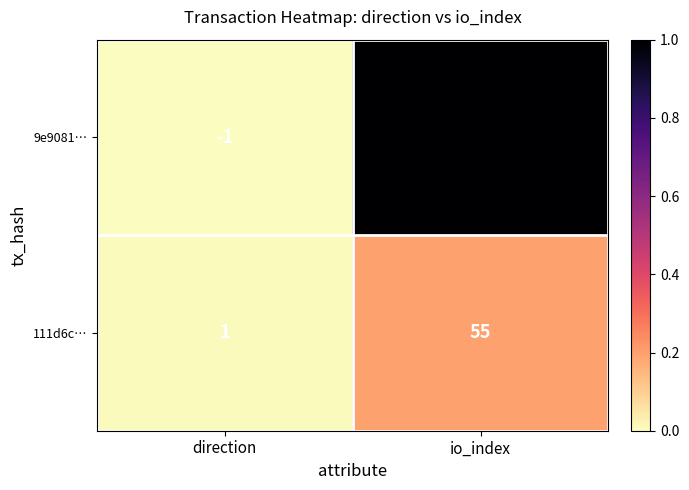

Count the number of data series in this chart.

2